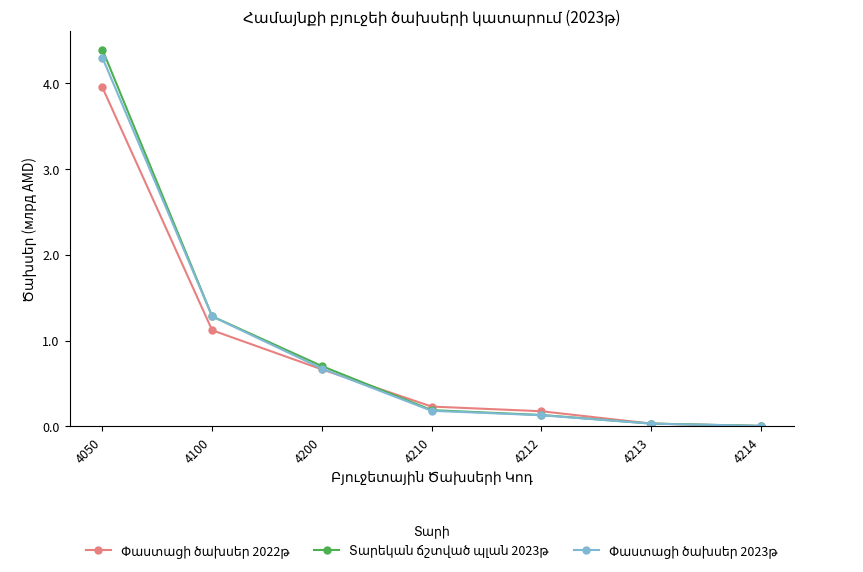

What is the greatest value displayed?

4.4